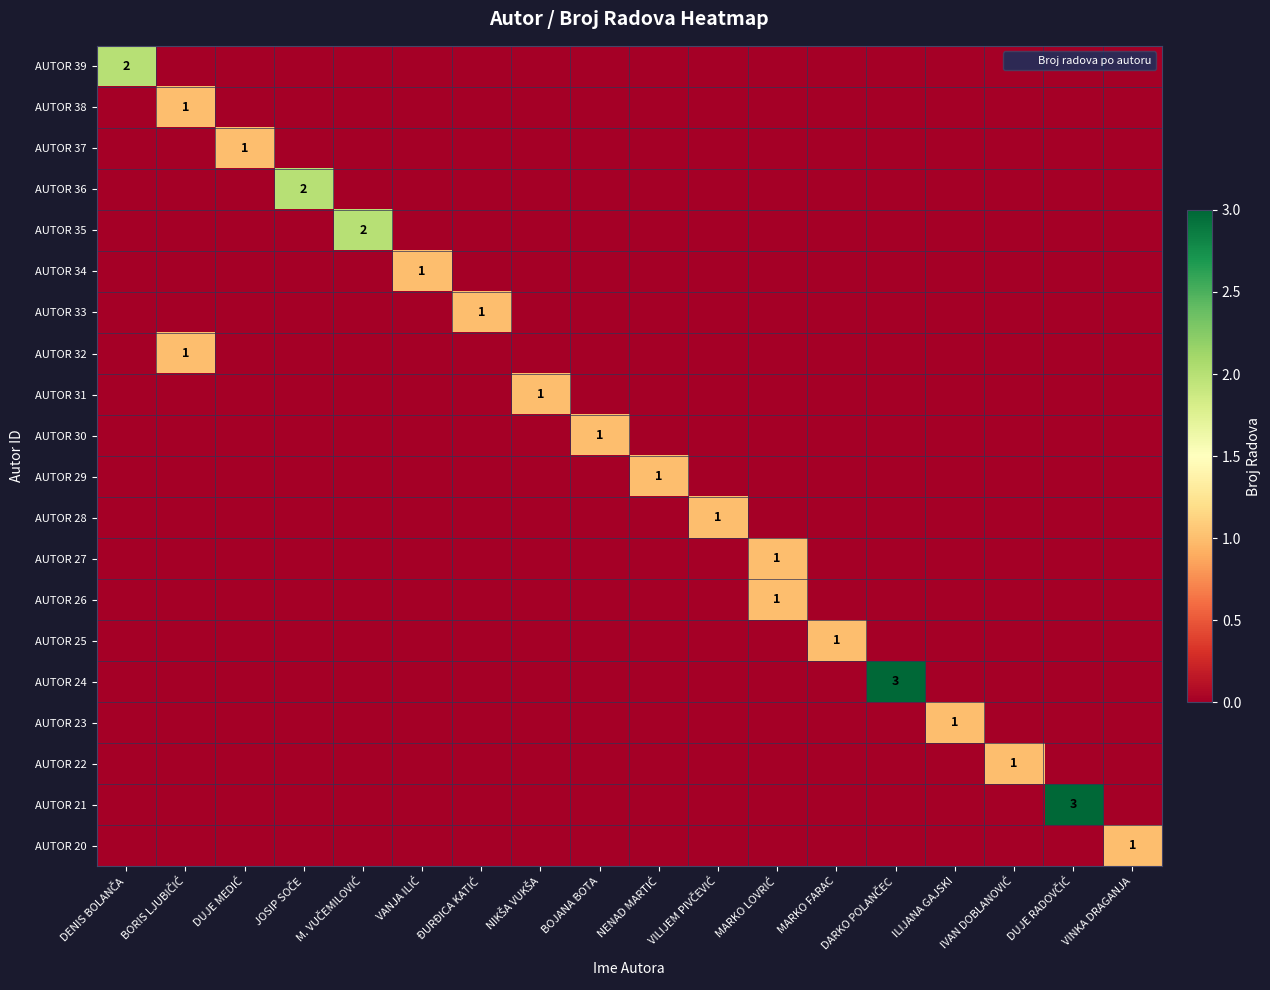

Count the AUTOR 23 values in the range 0 to 1.

18